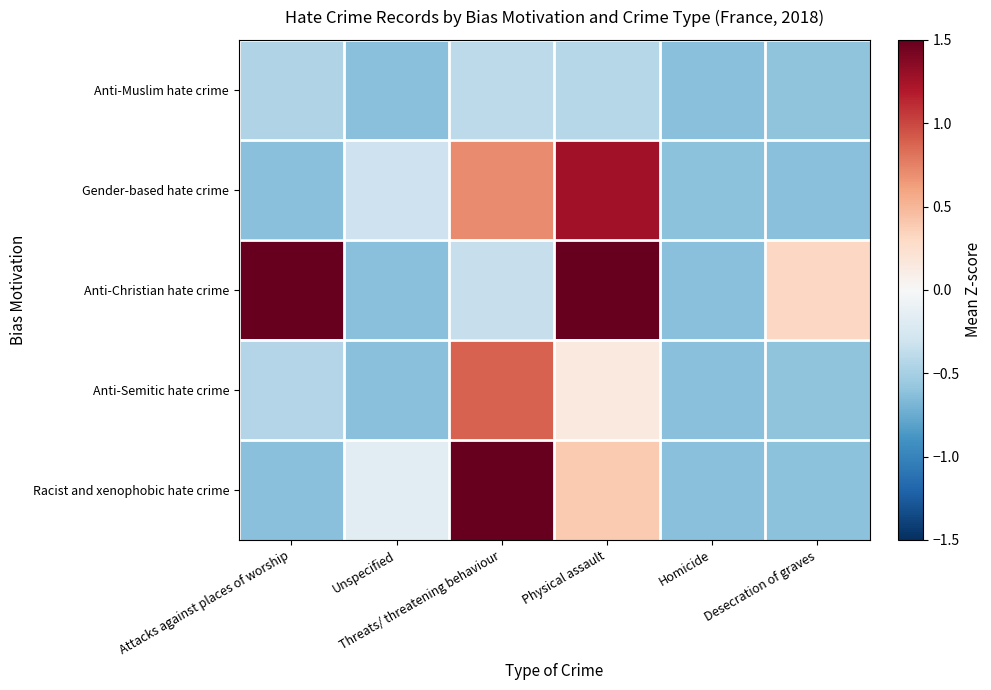

Reading left to right, transcribe all the data shown in this chart.

Anti-Muslim hate crime: Attacks against places of worship=-0.5	Unspecified=-0.6	Threats/ threatening behaviour=-0.4	Physical assault=-0.4	Homicide=-0.6	Desecration of graves=-0.6
Gender-based hate crime: Attacks against places of worship=-0.6	Unspecified=-0.3	Threats/ threatening behaviour=0.7	Physical assault=1.3	Homicide=-0.6	Desecration of graves=-0.6
Anti-Christian hate crime: Attacks against places of worship=2.2	Unspecified=-0.6	Threats/ threatening behaviour=-0.3	Physical assault=3.6	Homicide=-0.6	Desecration of graves=0.3
Anti-Semitic hate crime: Attacks against places of worship=-0.4	Unspecified=-0.6	Threats/ threatening behaviour=0.9	Physical assault=0.1	Homicide=-0.6	Desecration of graves=-0.6
Racist and xenophobic hate crime: Attacks against places of worship=-0.6	Unspecified=-0.2	Threats/ threatening behaviour=1.7	Physical assault=0.4	Homicide=-0.6	Desecration of graves=-0.6